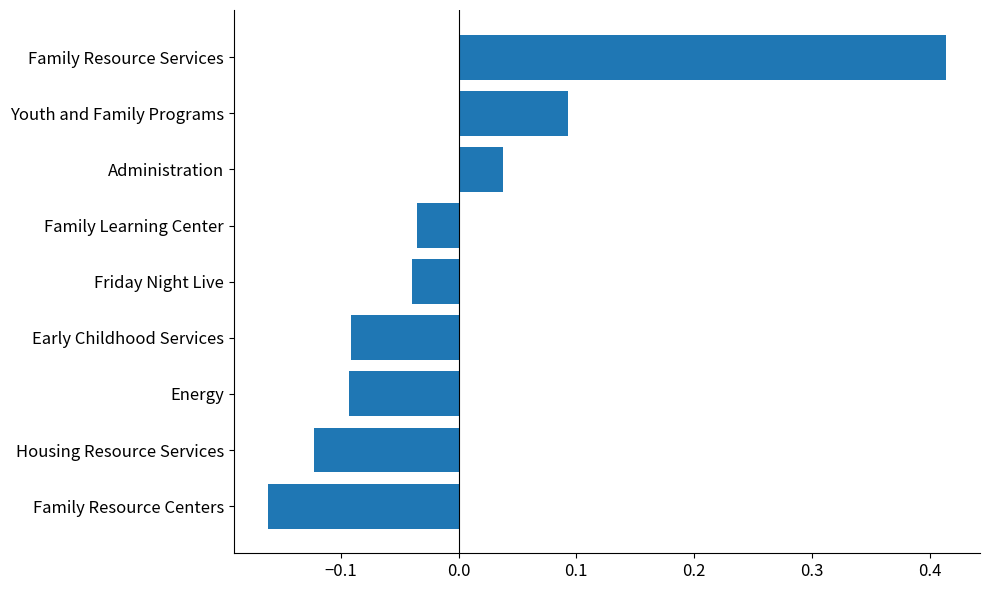

Is it true that the value at Family Resource Centers is -0.1?

False